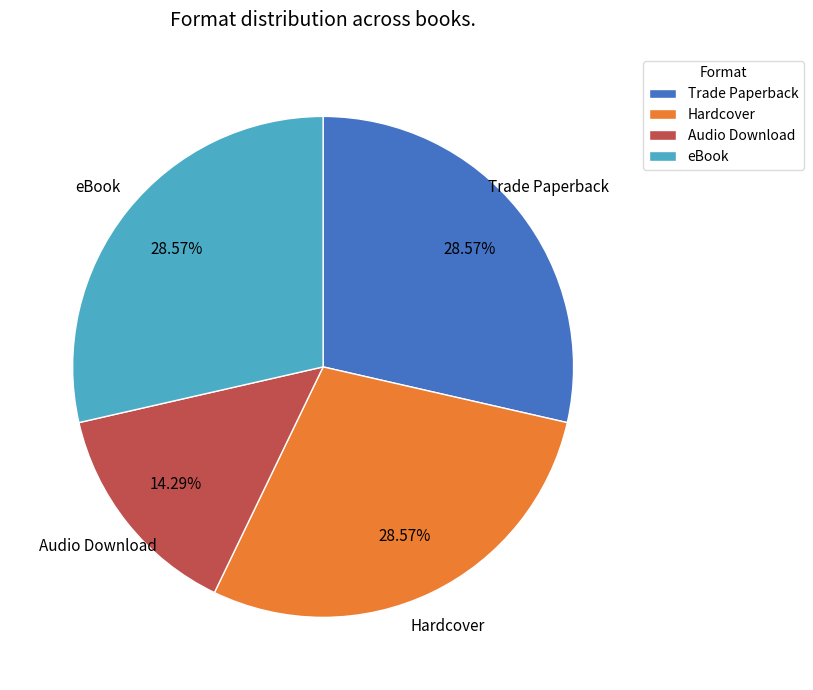

Count the number of slices in the pie.

4